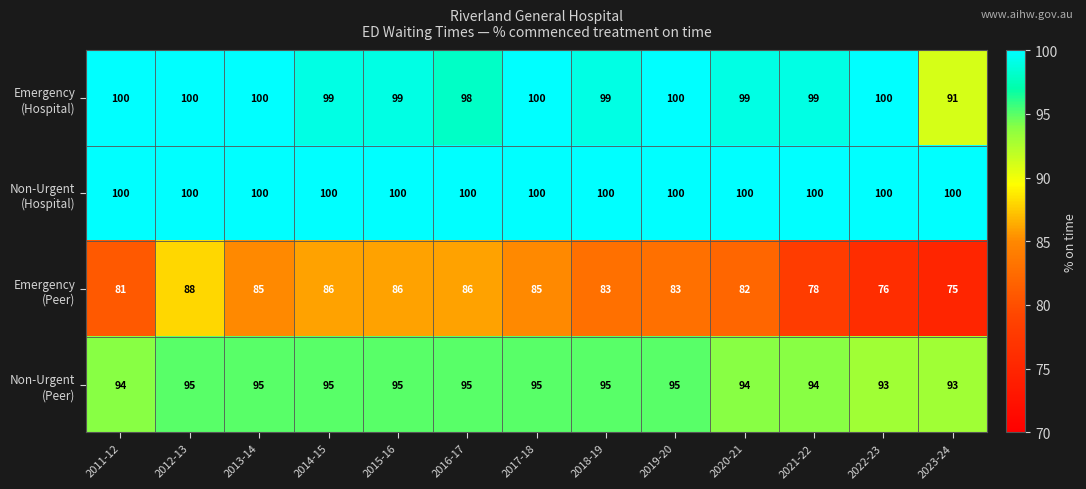

What is the difference between the highest and lowest values at 2014-15?

14